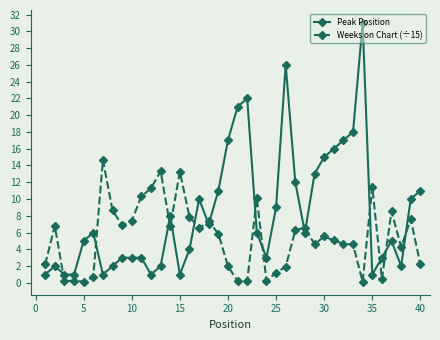

How many series are shown in this chart?

2